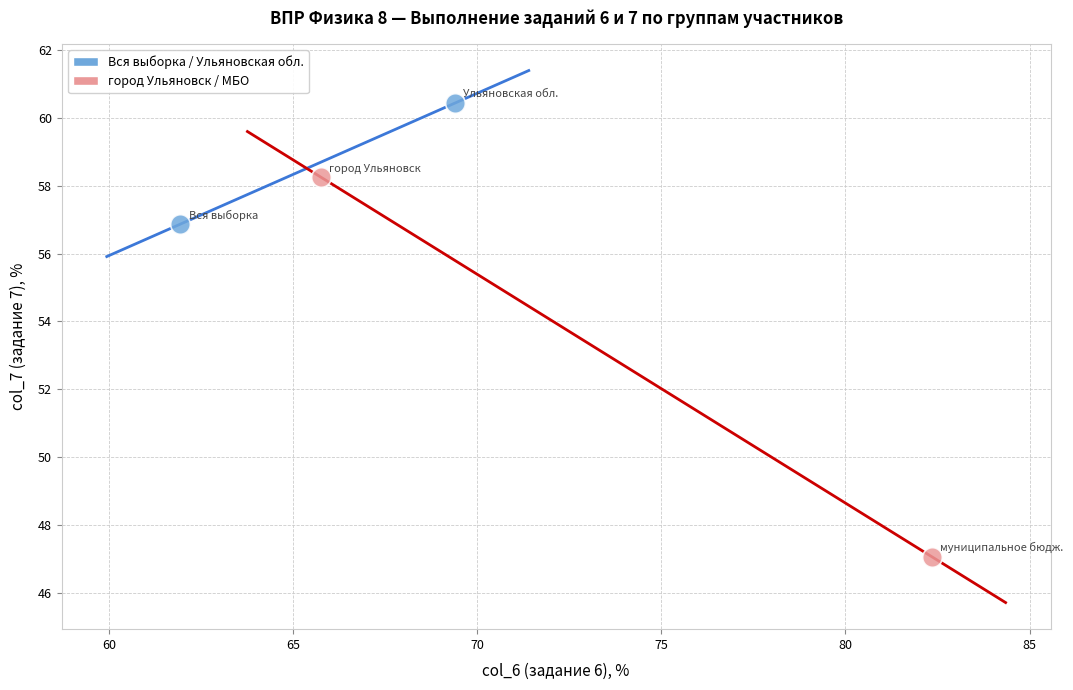

Which series reaches the minimum Y coordinate?

город Ульяновск / МБО